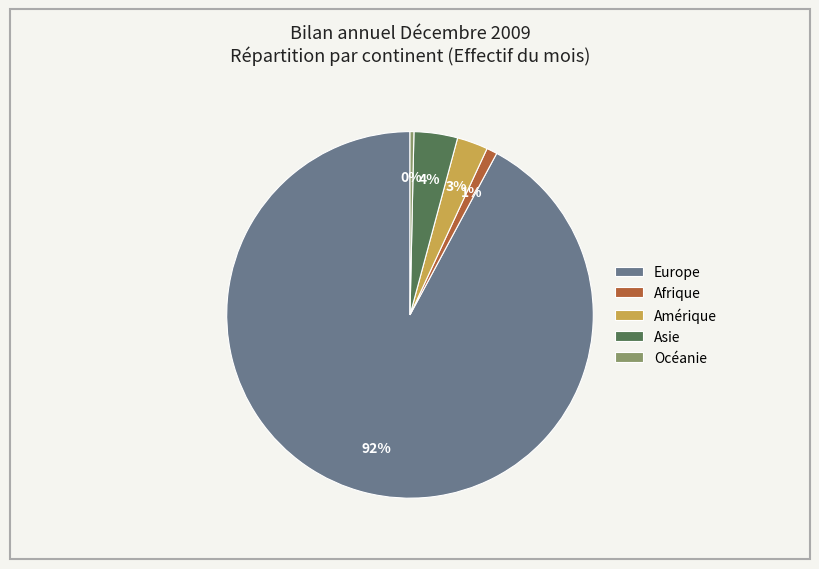

Count the number of slices in the pie.

5